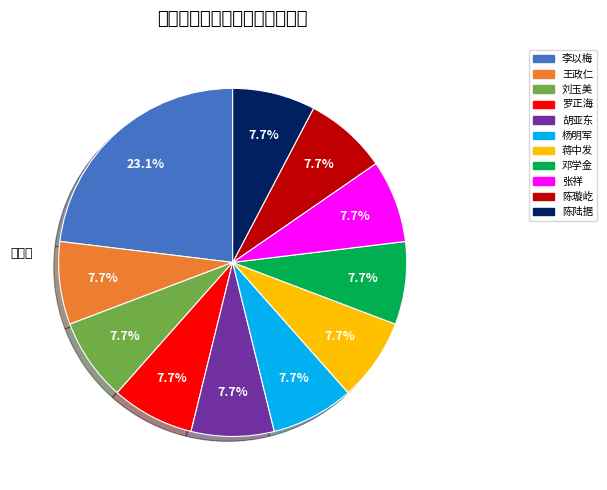

How many segments does this pie chart have?

11